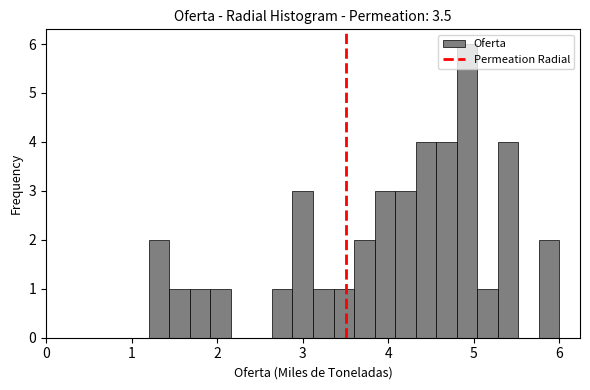

Read against the x-axis, roughly where is the centre of the tallest bar?

4.9